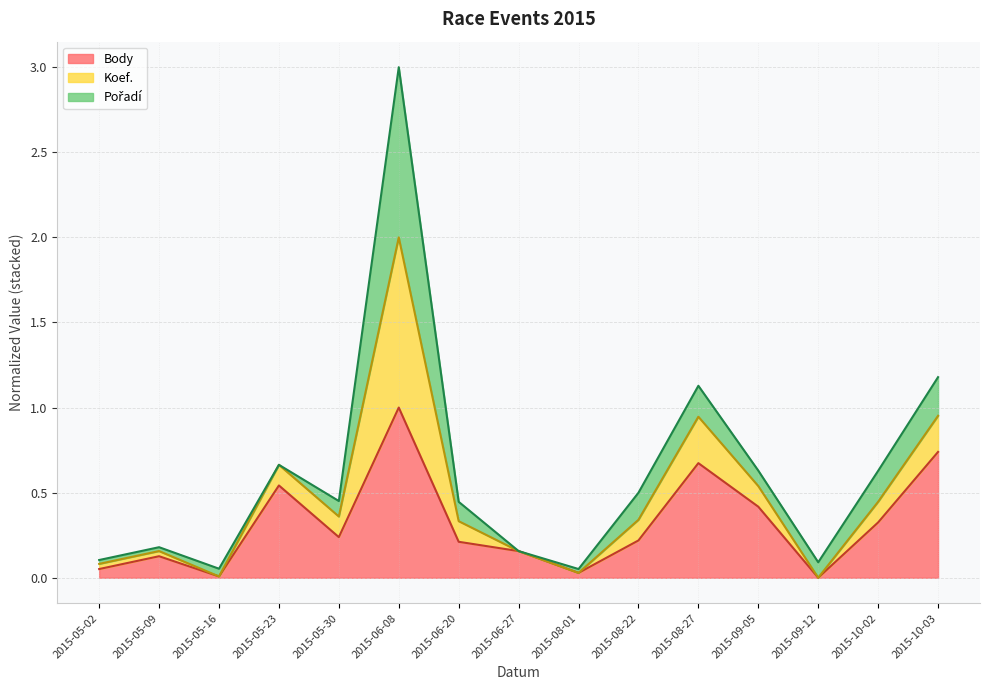

What position from the right is 2015-09-12?

3